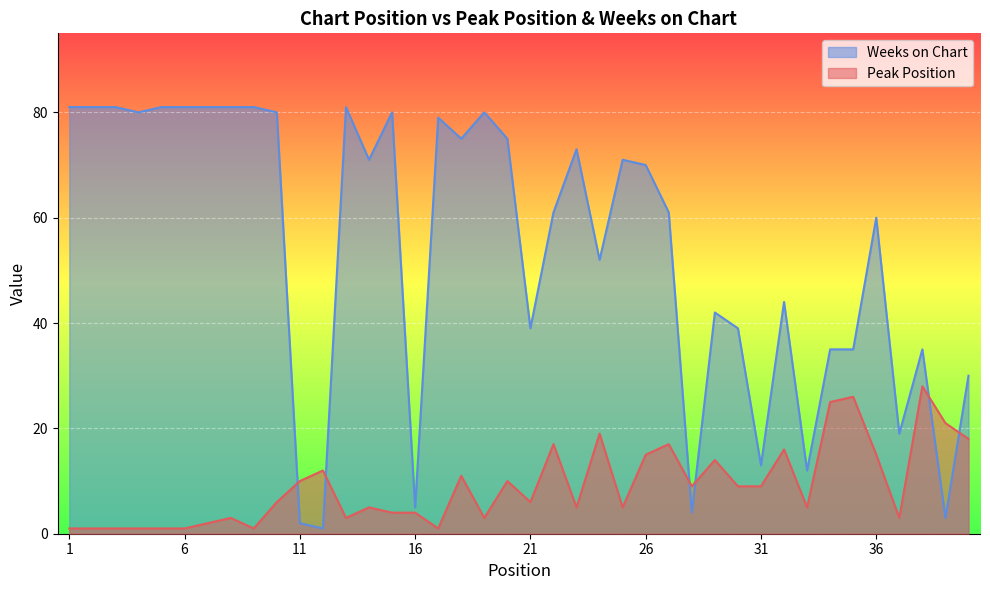

Is it true that Weeks on Chart equals 9 at 29?

False